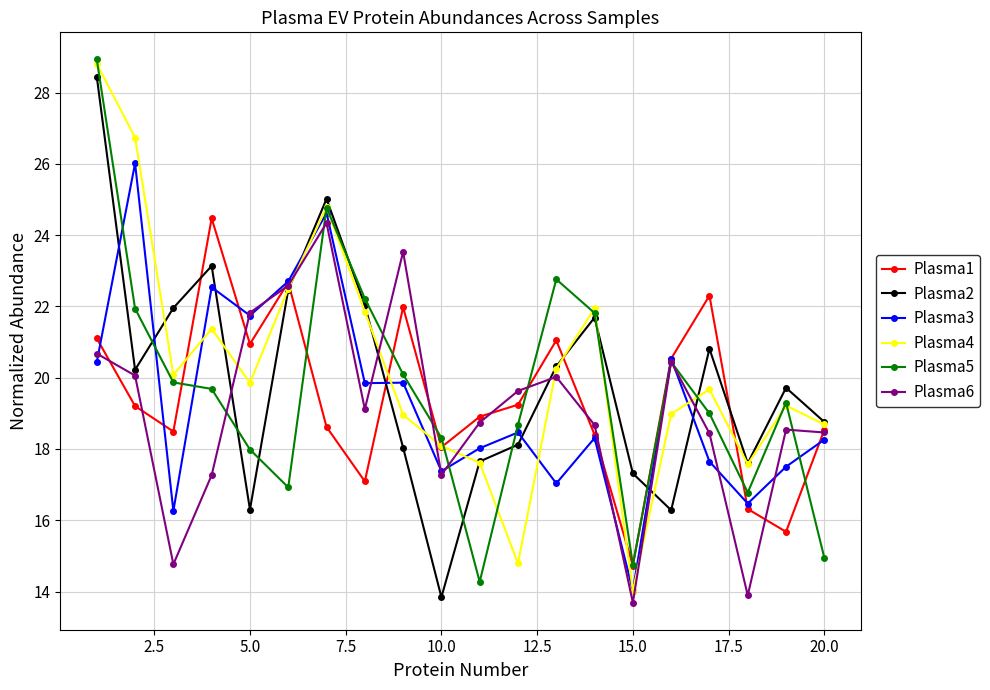

How many lines are shown in the chart?

6